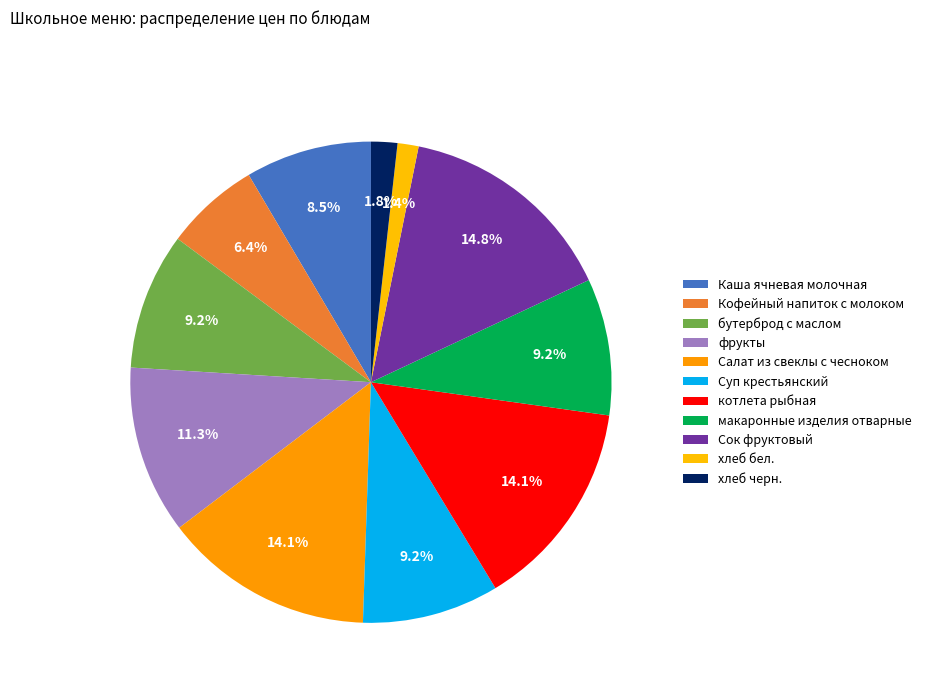

Count the number of slices in the pie.

11